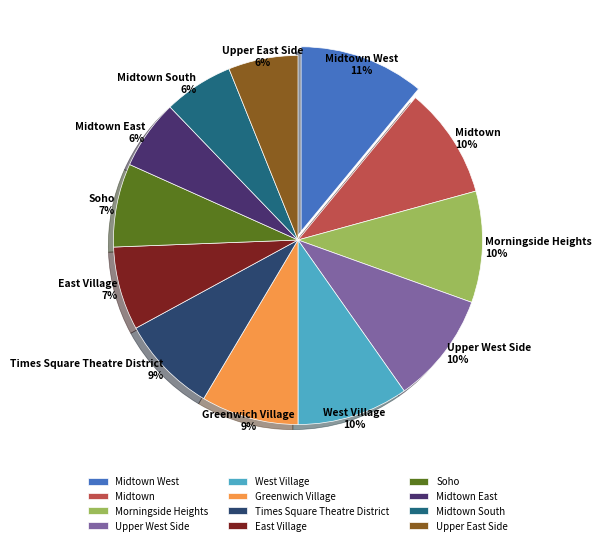

Which category has the biggest portion of the pie?

Midtown West